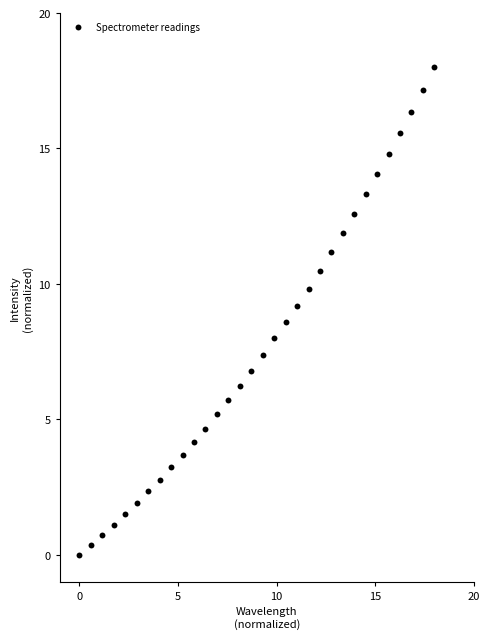

What is the range of X values (max minus min)?

18.0